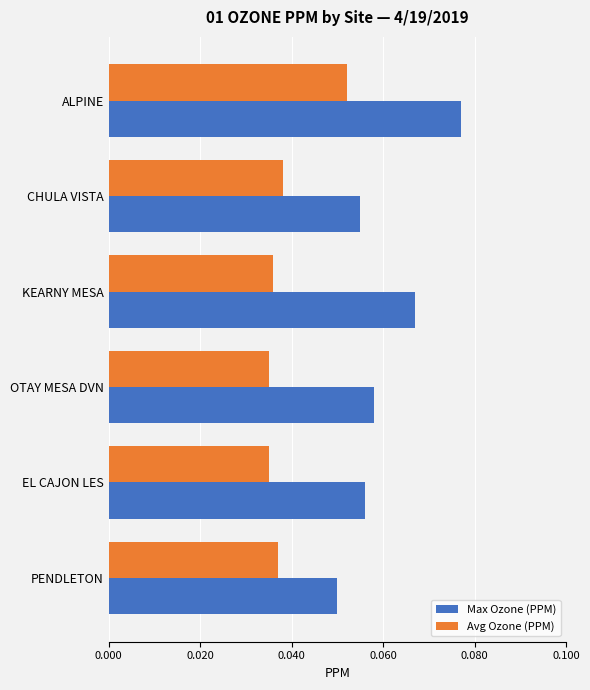

Which series has the largest total across all categories?

Max Ozone (PPM)